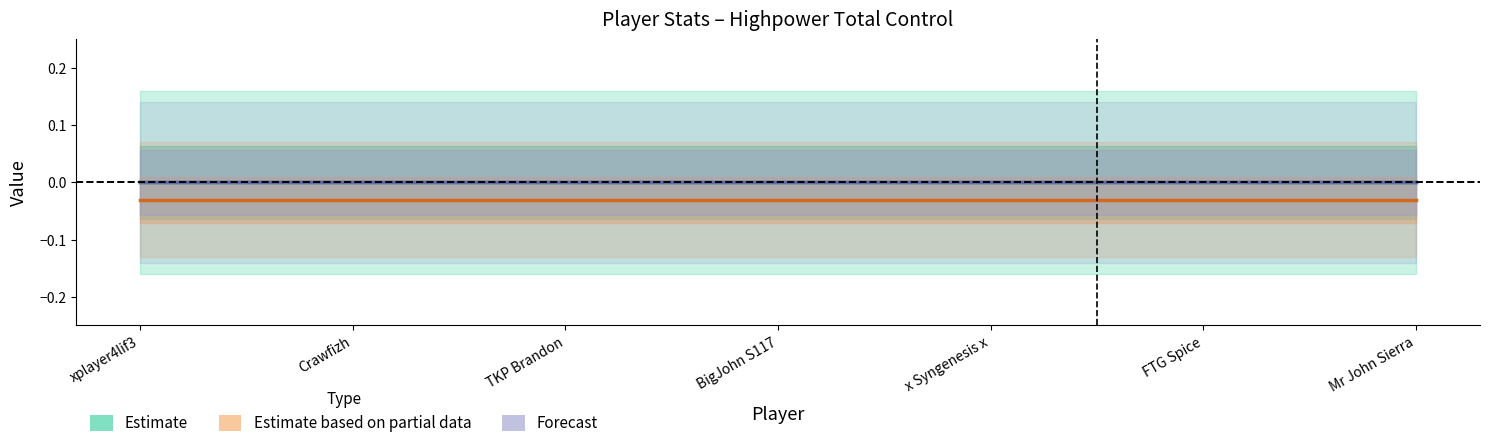

At which category does the chart reach its minimum across all series?

xplayer4lif3